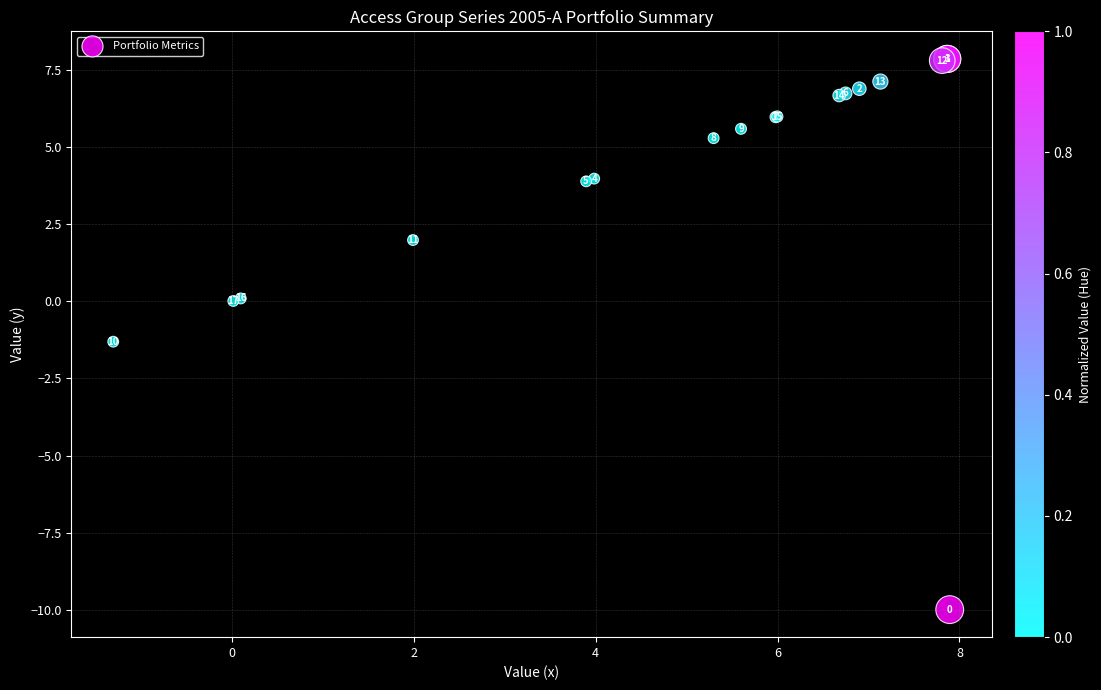

What Y value in the scatter plot is closest to -1?

-1.3